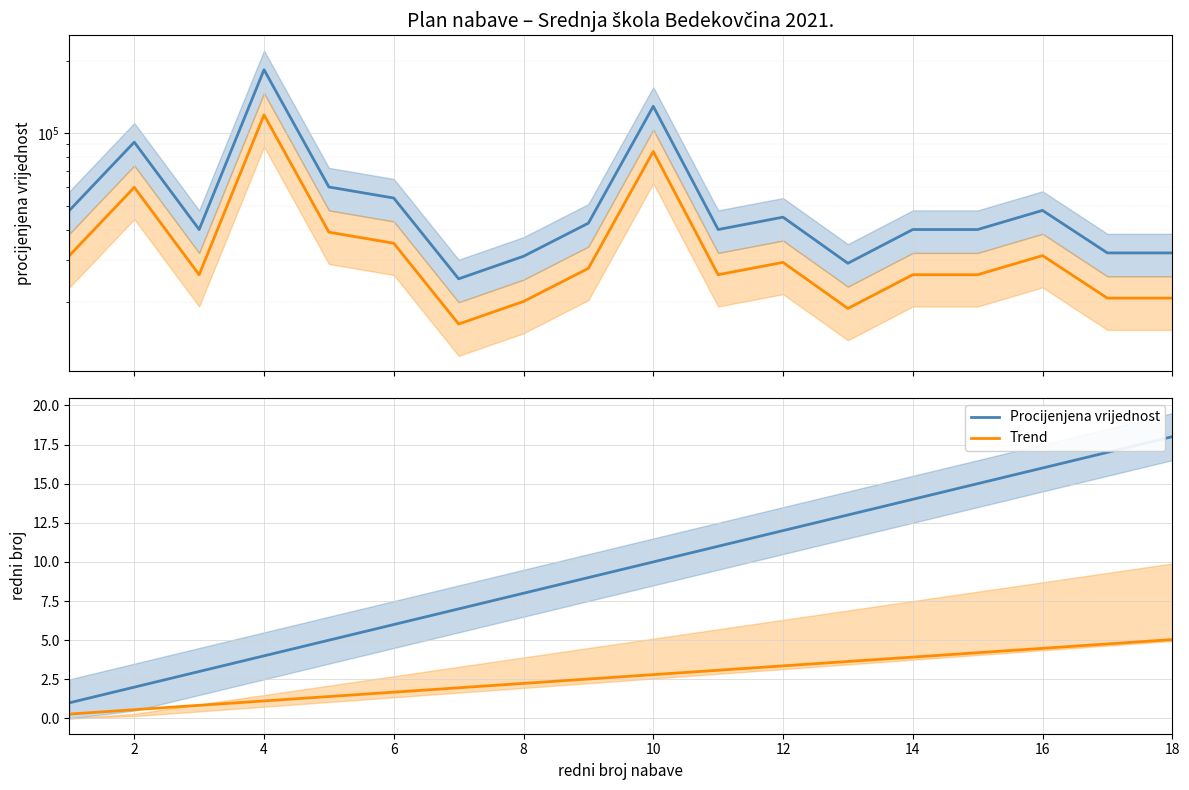

At how many categories does at least one series exceed 138966?

1